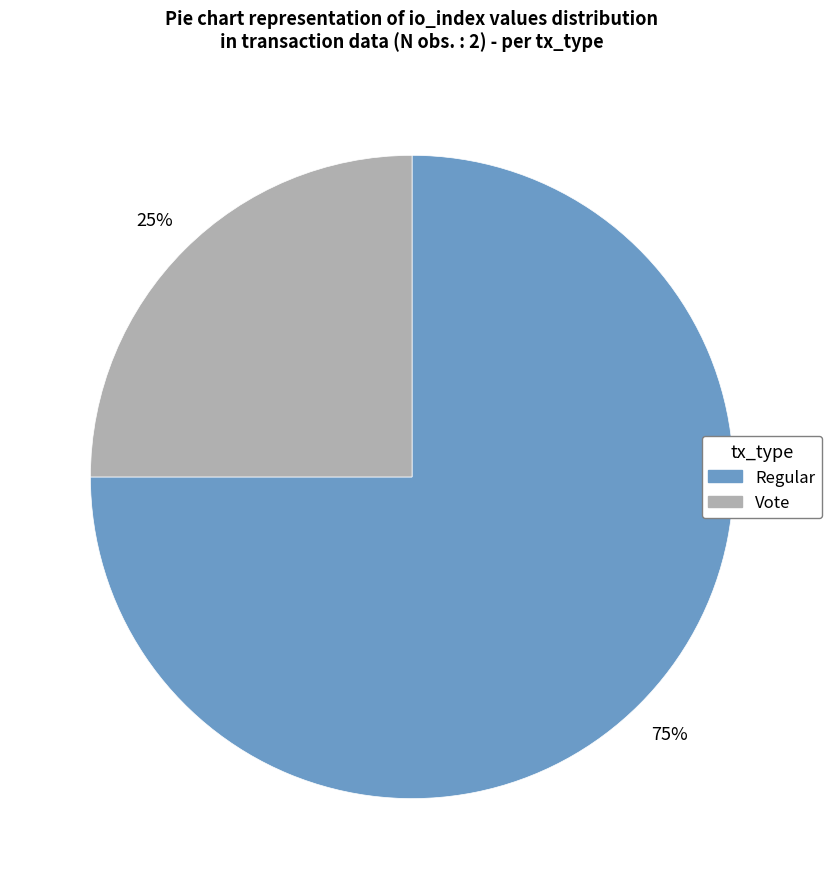

The Vote slice represents 13% of the pie. True or false?

False